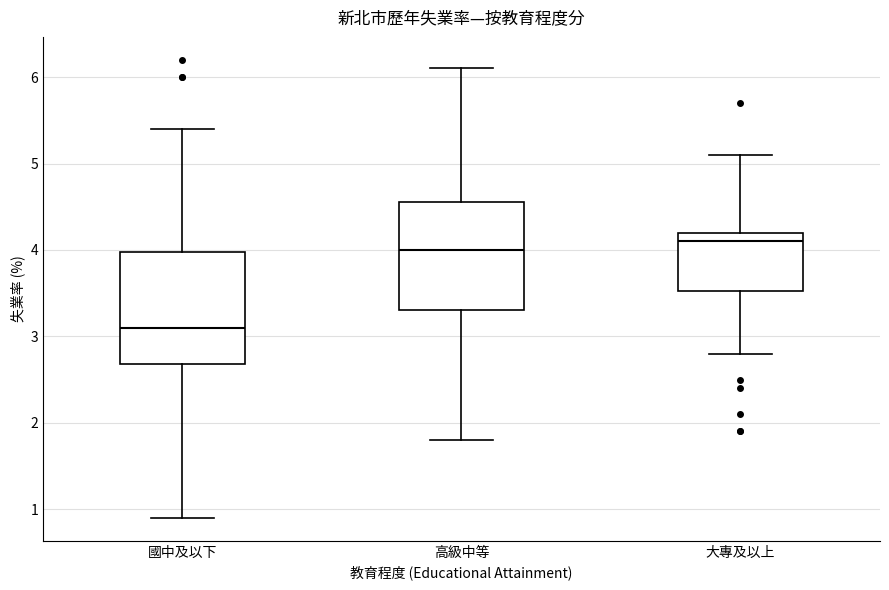

Where is the upper edge of the box for 國中及以下 on the y-axis? The values are not printed on the chart, so give them approximately, as read against the axis.

4.0